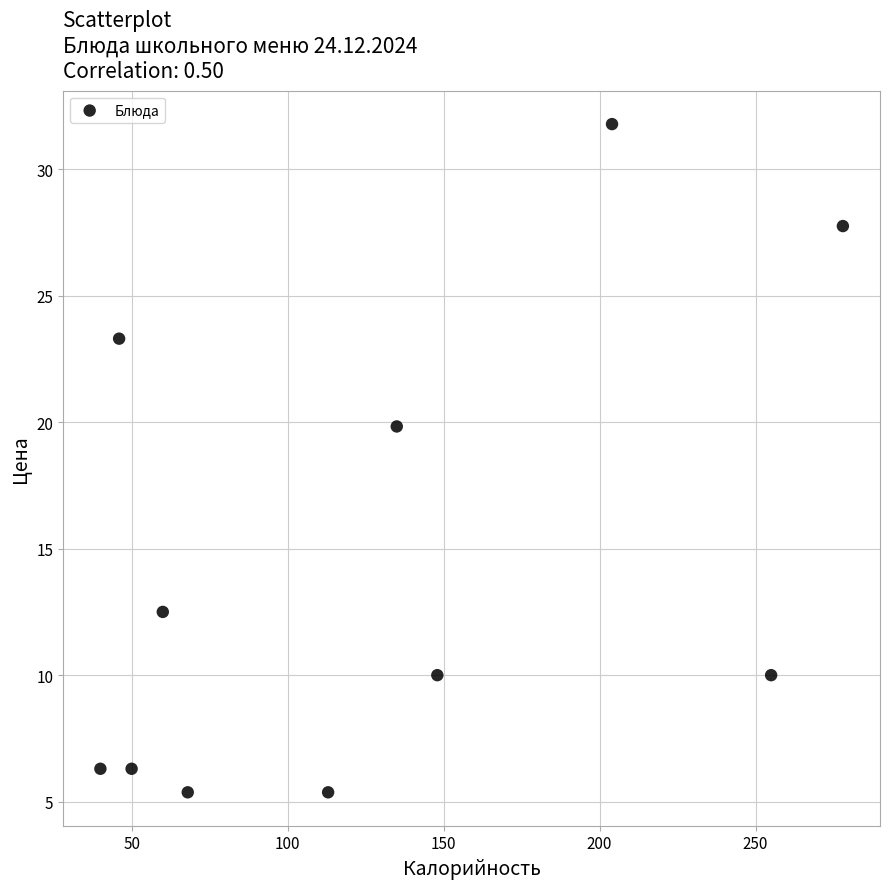

What Y value in the scatter plot is closest to 18?

19.8